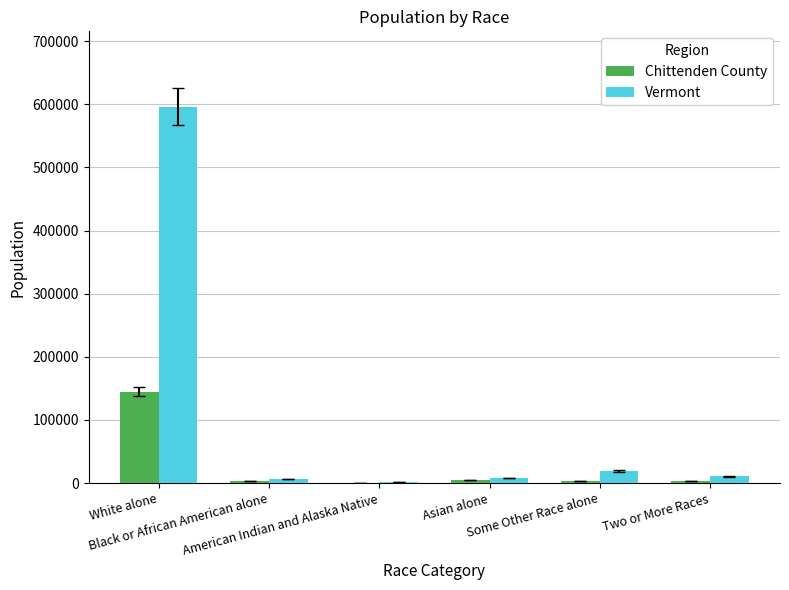

What is the highest value of the Vermont series?

596292